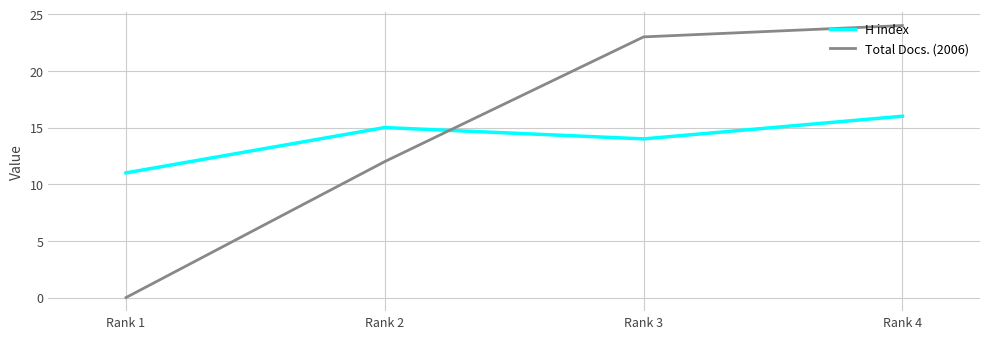

Which category has the highest value across all series?

Rank 4